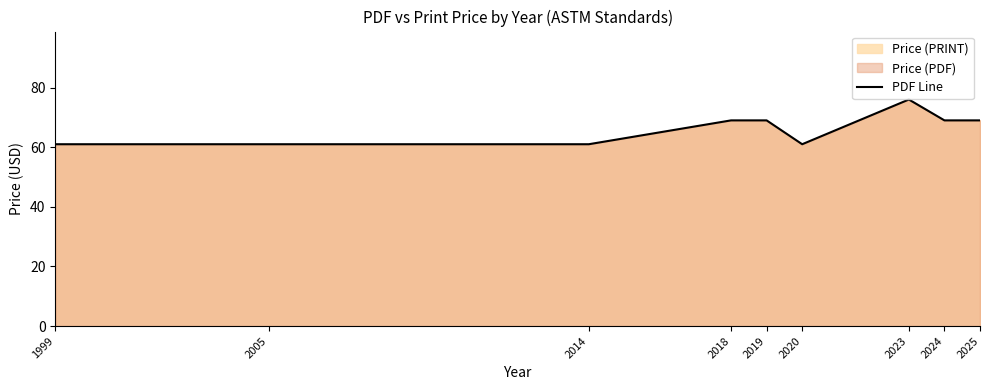

Reading right to left, what are all the values shown in this chart?

2025=69	2024=69	2023=76	2020=61	2019=69	2018=69	2014=61	2005=61	1999=61